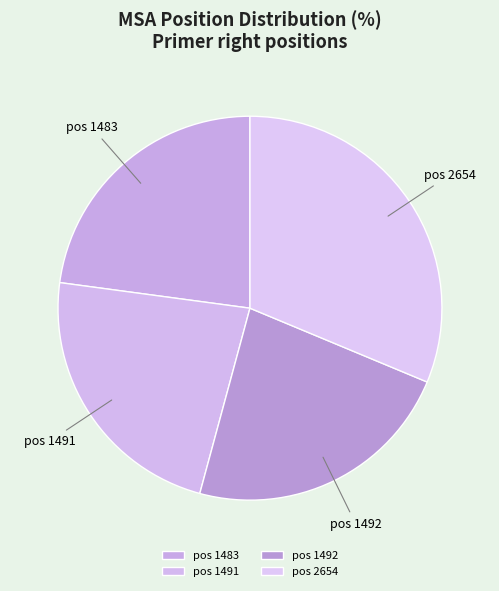

Combined, do pos 2654 and pos 1492 account for over 50%?

Yes